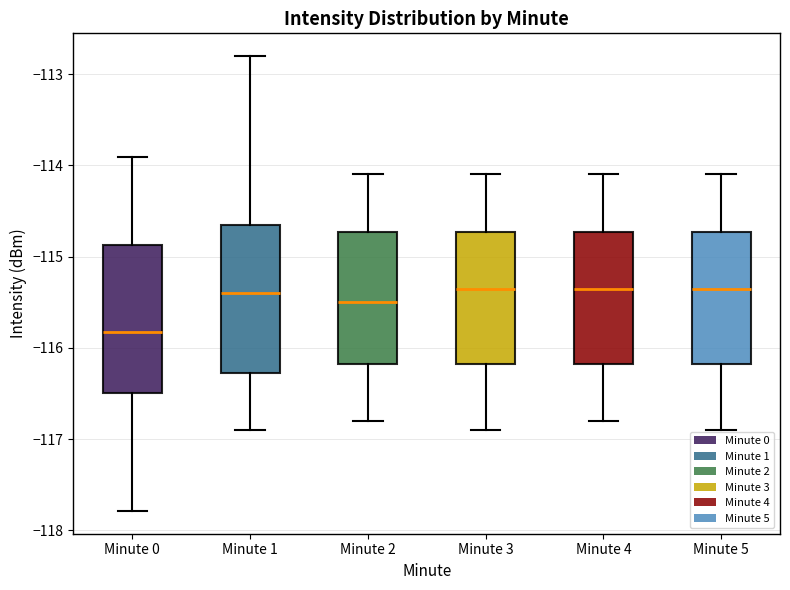

Reading left to right, transcribe this box plot: for each box, give where its median line is, the range the box spans, and where its two whiskers end, as read against the y-axis. The values are not printed on the chart, so give them approximately, as read against the axis.

Minute 0: median -115.8, box -116.5 to -114.9, whiskers -117.8 to -113.9
Minute 1: median -115.4, box -116.3 to -114.6, whiskers -116.9 to -112.8
Minute 2: median -115.5, box -116.2 to -114.7, whiskers -116.8 to -114.1
Minute 3: median -115.3, box -116.2 to -114.7, whiskers -116.9 to -114.1
Minute 4: median -115.3, box -116.2 to -114.7, whiskers -116.8 to -114.1
Minute 5: median -115.3, box -116.2 to -114.7, whiskers -116.9 to -114.1